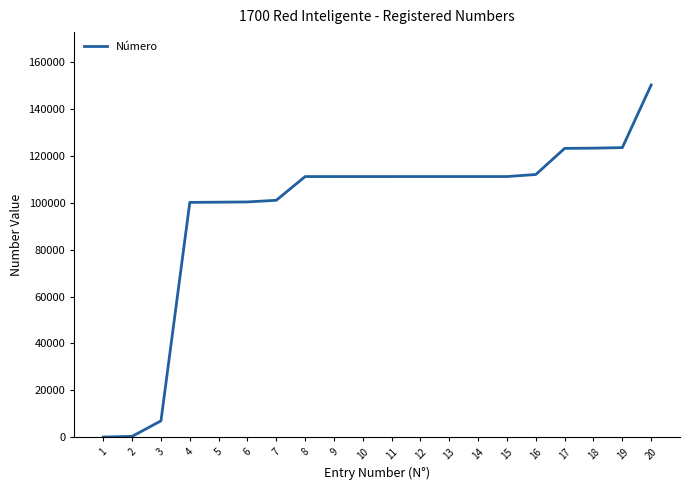

What is the maximum value shown in the chart?

150150